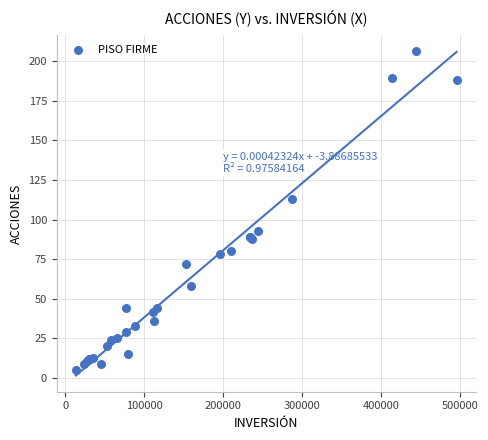

What Y value in the scatter plot is closest to 105?

113